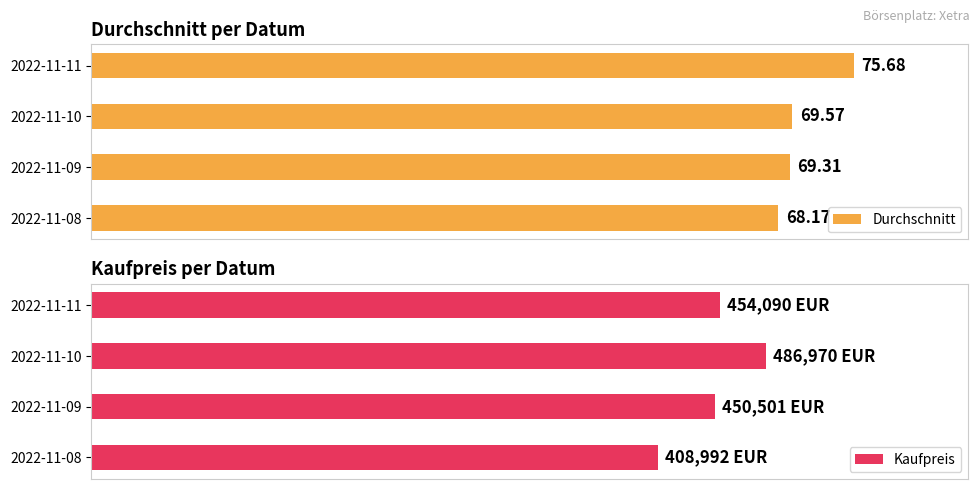

Reading left to right, transcribe all the data shown in this chart.

Durchschnitt: 90.1	91.6	91.9	100.0
Kaufpreis: 84.0	92.5	100.0	93.2